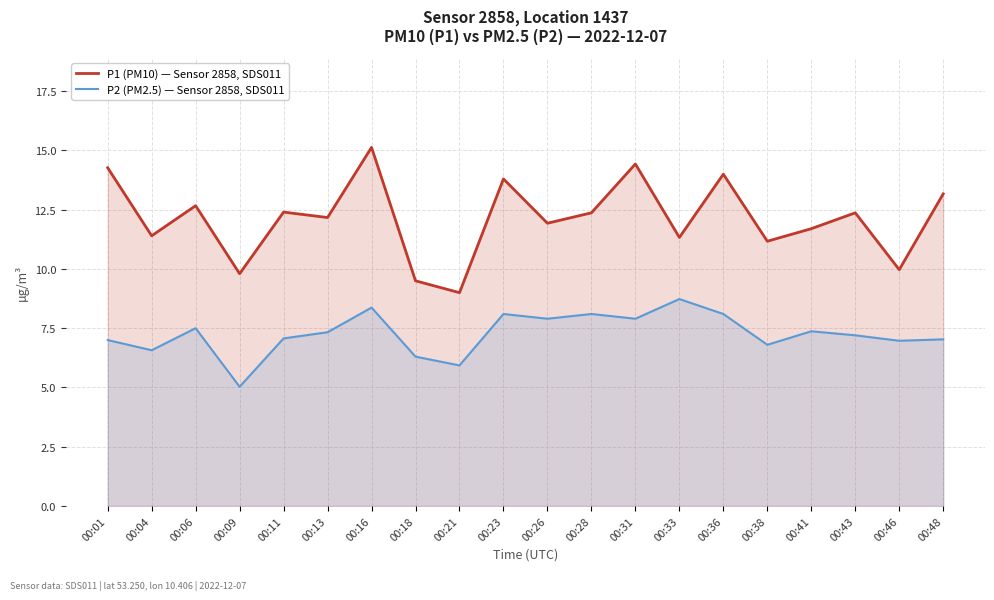

What is the value of the P1 (PM10) — Sensor 2858, SDS011 point at the 5th from the left?

12.4